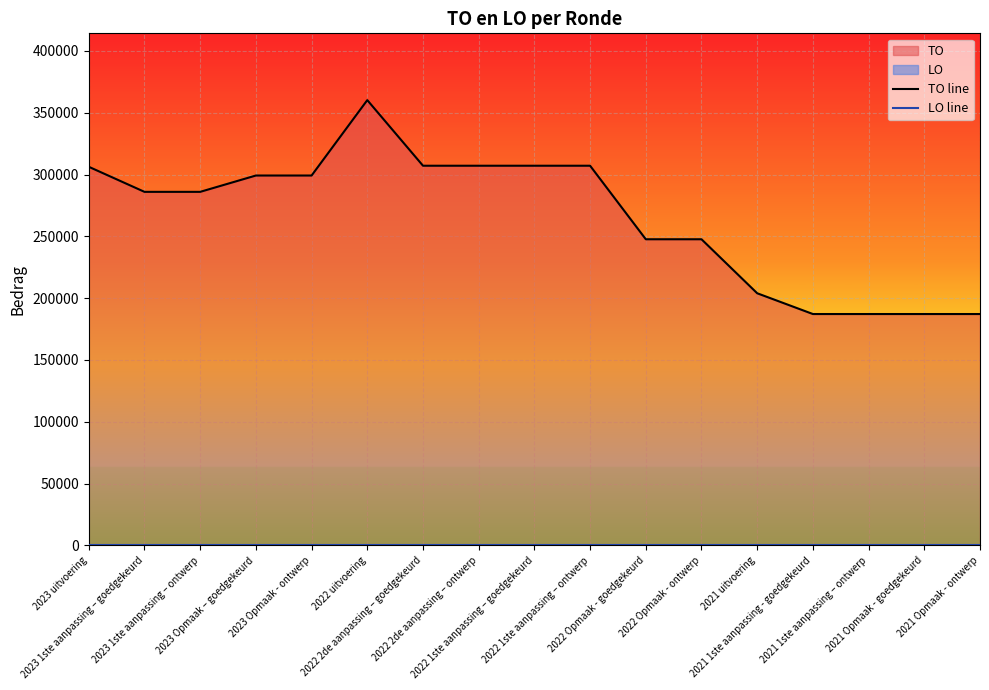

The TO line series shows 281216 at 2021 1ste aanpassing - goedgekeurd. True or false?

False